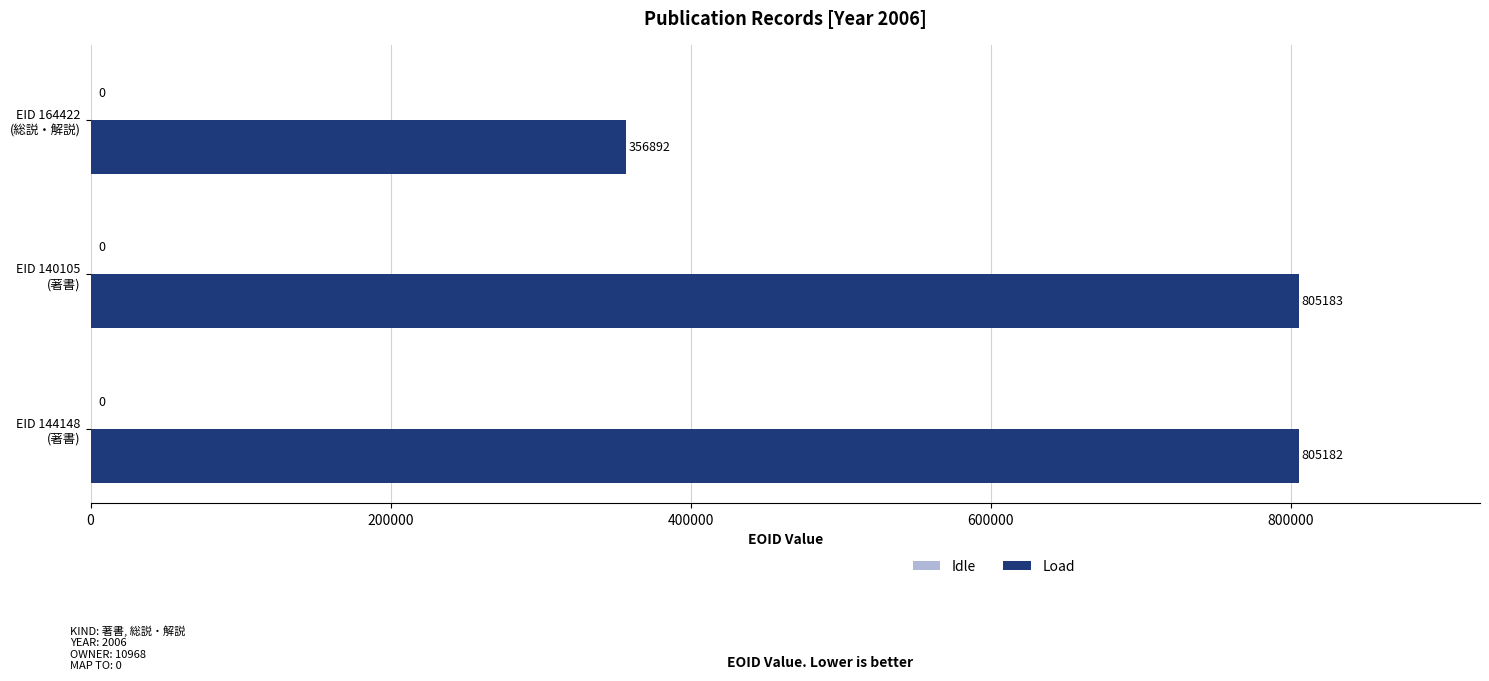

What is the greatest value displayed?

805183